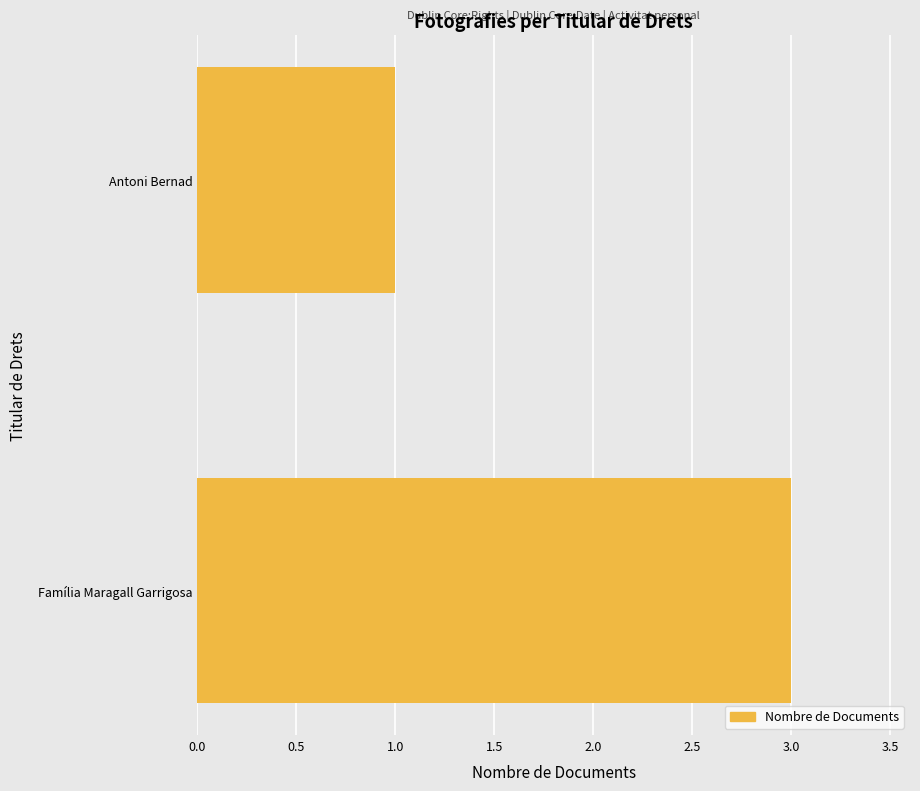

Which label corresponds to the smallest value in the chart?

Antoni Bernad